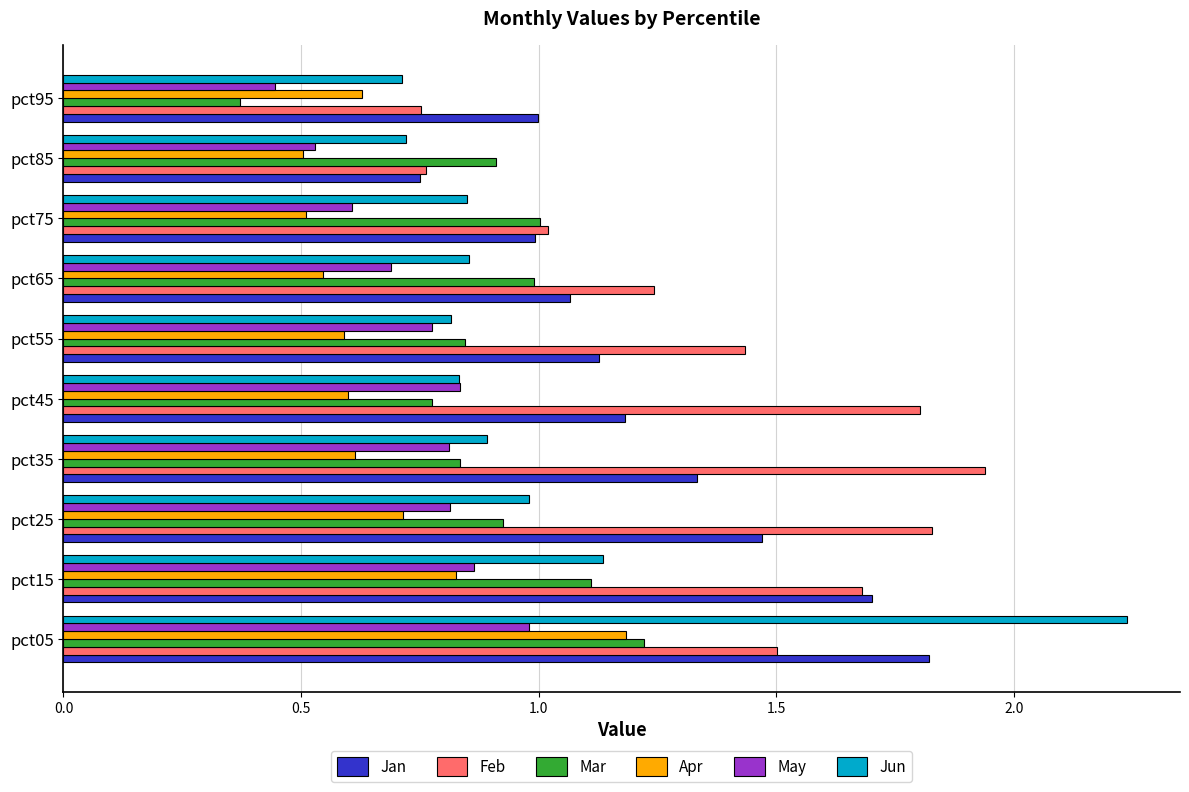

What is the sum of all May values?

7.3